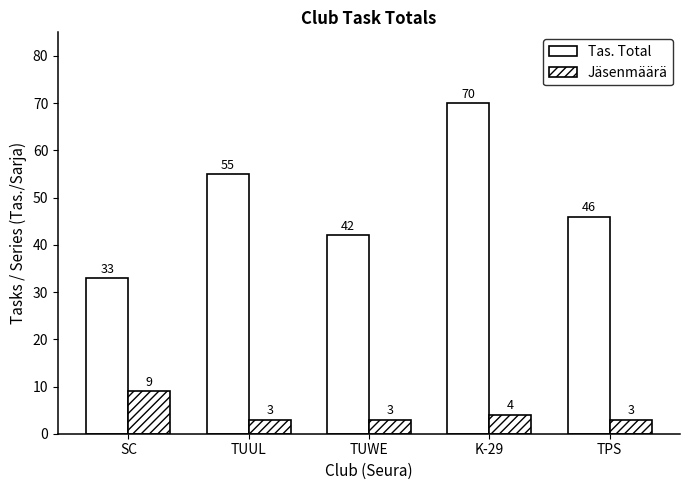

What is the spread (max minus min) of values at TPS?

43